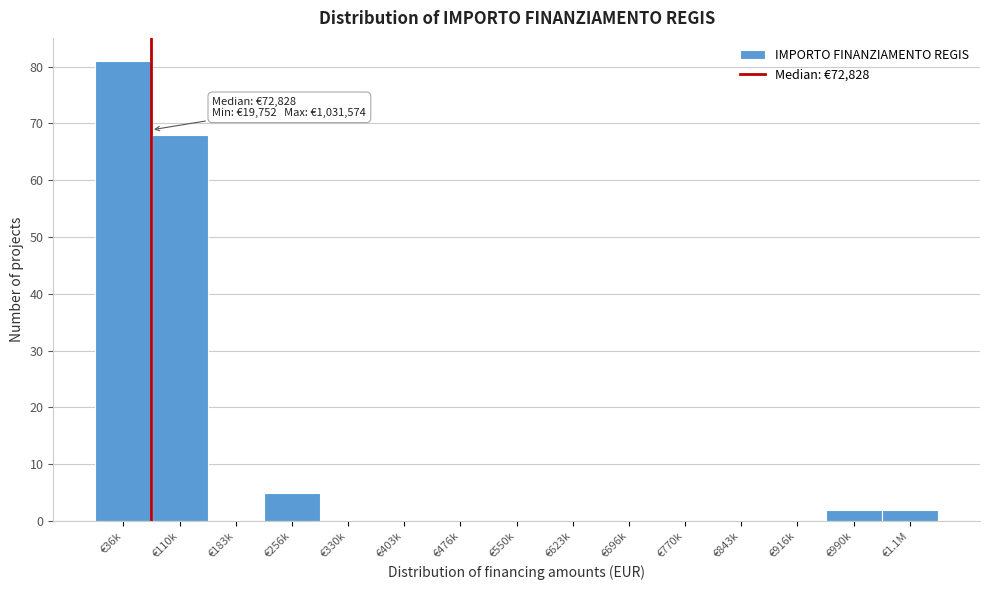

Reading left to right, what are all the values shown in this chart?

€36k=81	€110k=68	€183k=0	€256k=5	€330k=0	€403k=0	€476k=0	€550k=0	€623k=0	€696k=0	€770k=0	€843k=0	€916k=0	€990k=2	€1.1M=2